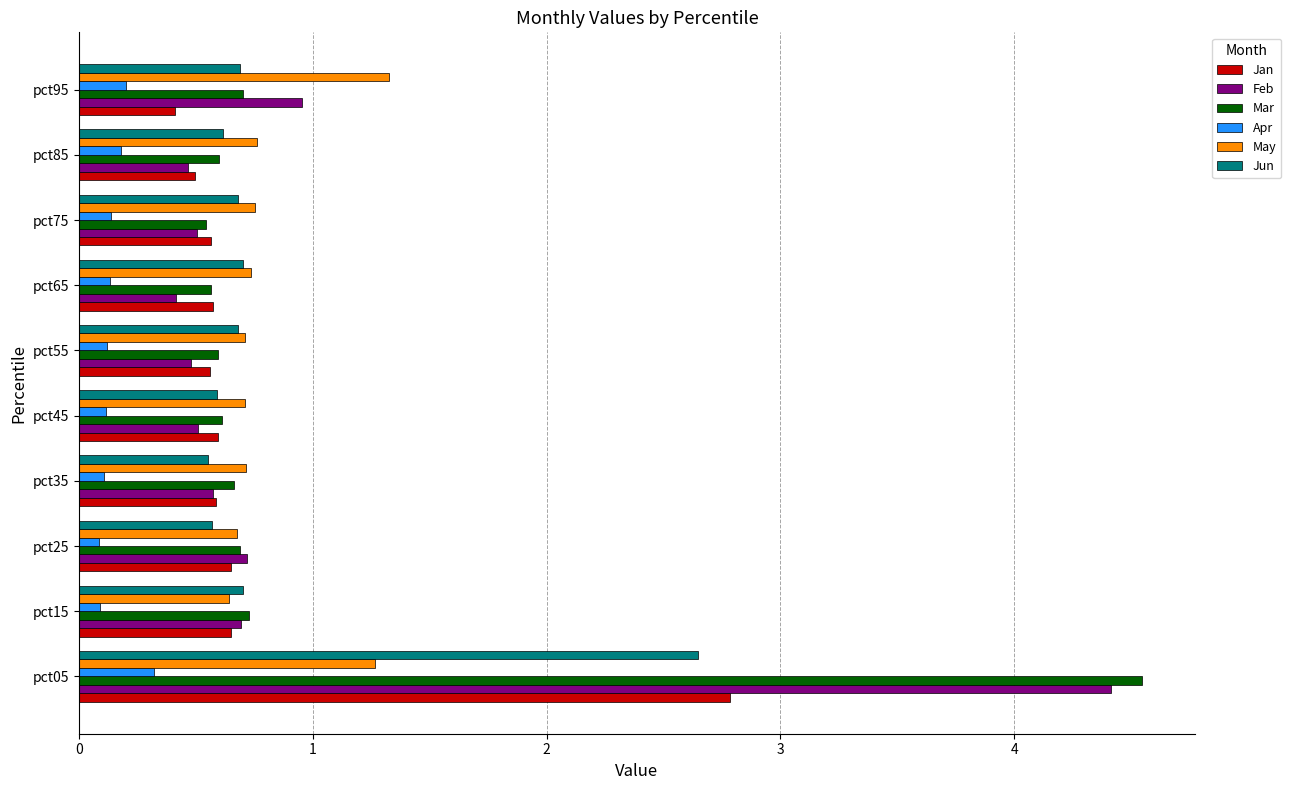

At how many categories does at least one series exceed 0?

10